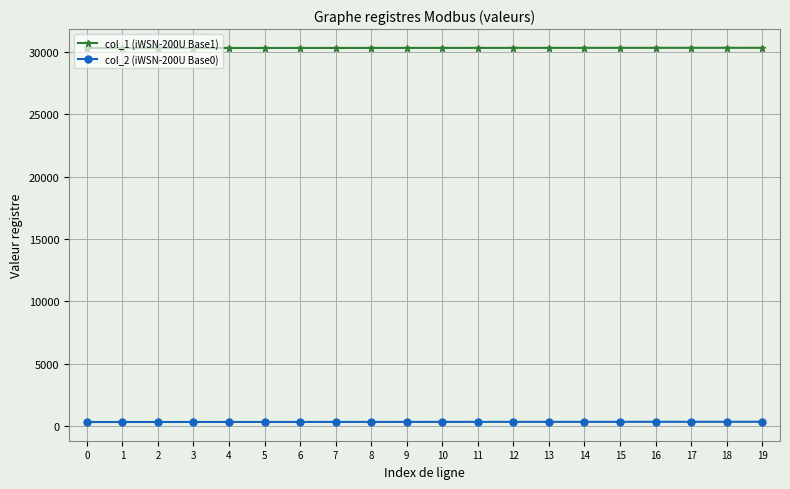

What is the total value across all series at 5?

30653